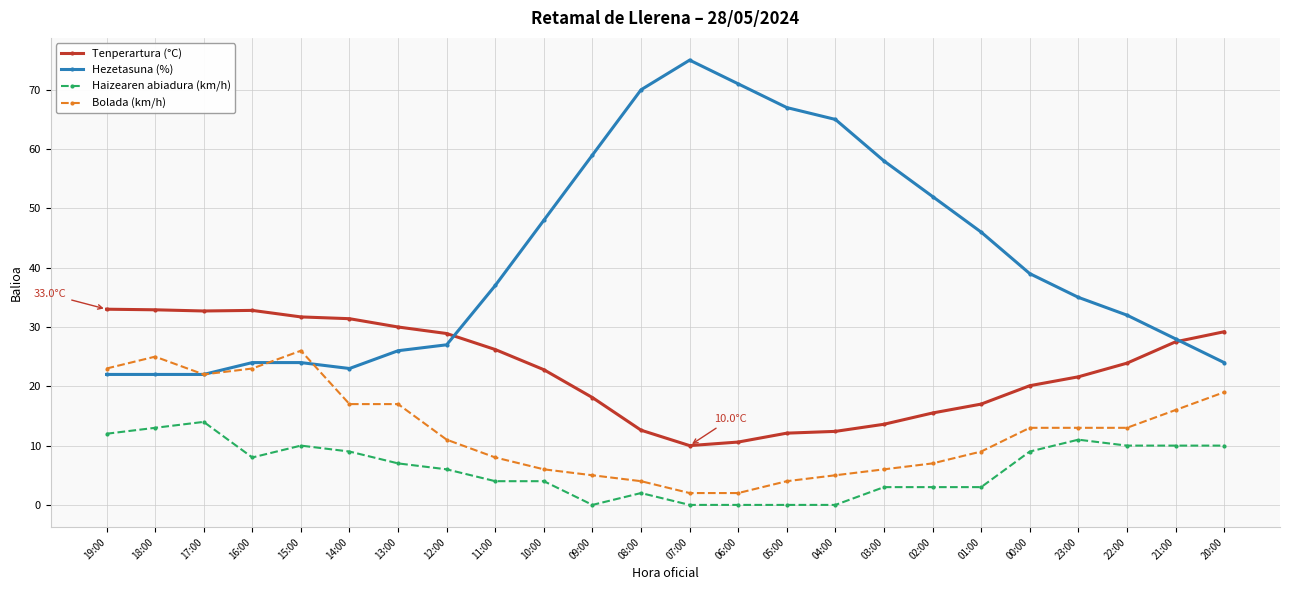

Does the chart have visible grid lines?

Yes